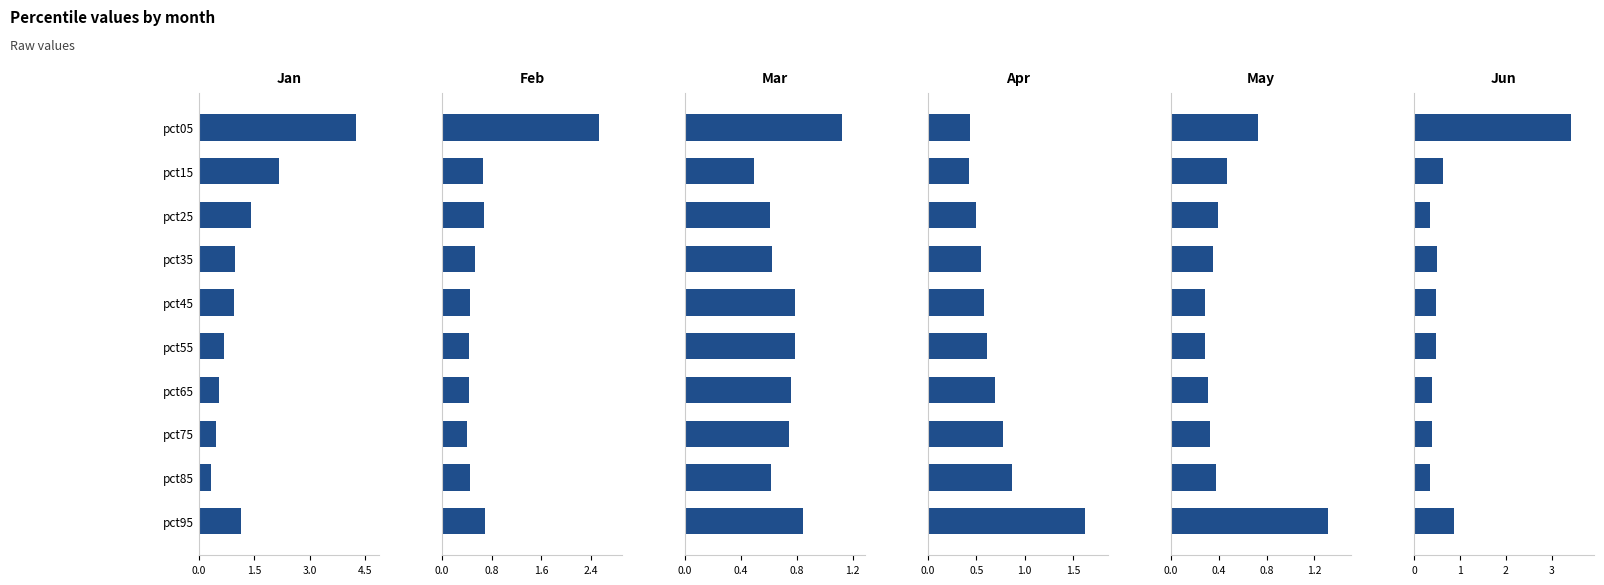

Are the bars grouped side by side (vs. stacked)?

Yes